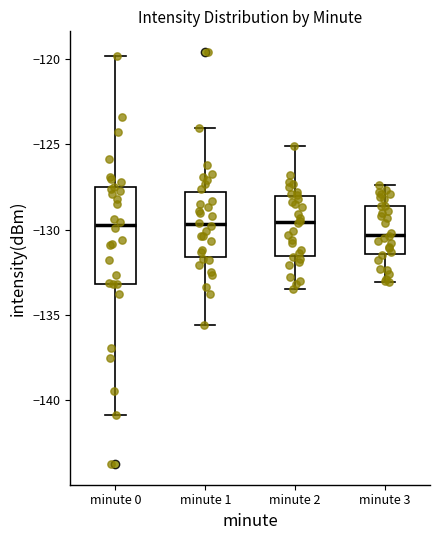

Reading left to right, read every box against the y-axis: the position of its median line, the range the box covers, and the ends of its whiskers. The values are not printed on the chart, so give them approximately, as read against the axis.

minute 0: median -129.5, box -133.0 to -127.5, whiskers -141.0 to -120.0
minute 1: median -129.5, box -131.5 to -128.0, whiskers -135.5 to -124.0
minute 2: median -129.5, box -131.5 to -128.0, whiskers -133.5 to -125.0
minute 3: median -130.5, box -131.5 to -128.5, whiskers -133.0 to -127.5